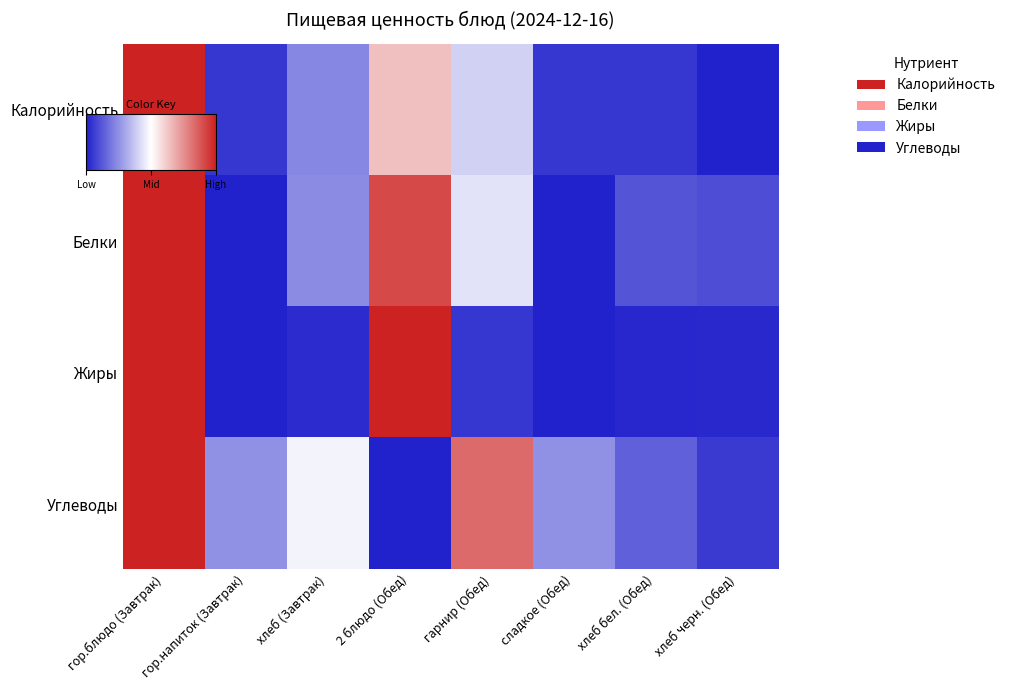

What is the total value across all series at гарнир (Обед)?

-0.6